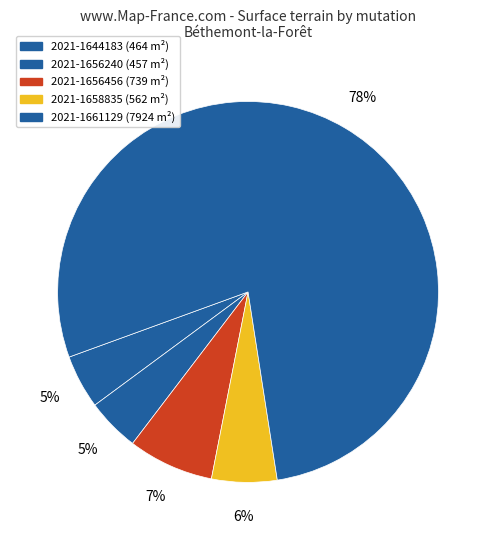

Which category has the biggest portion of the pie?

2021-1661129 (lot2)